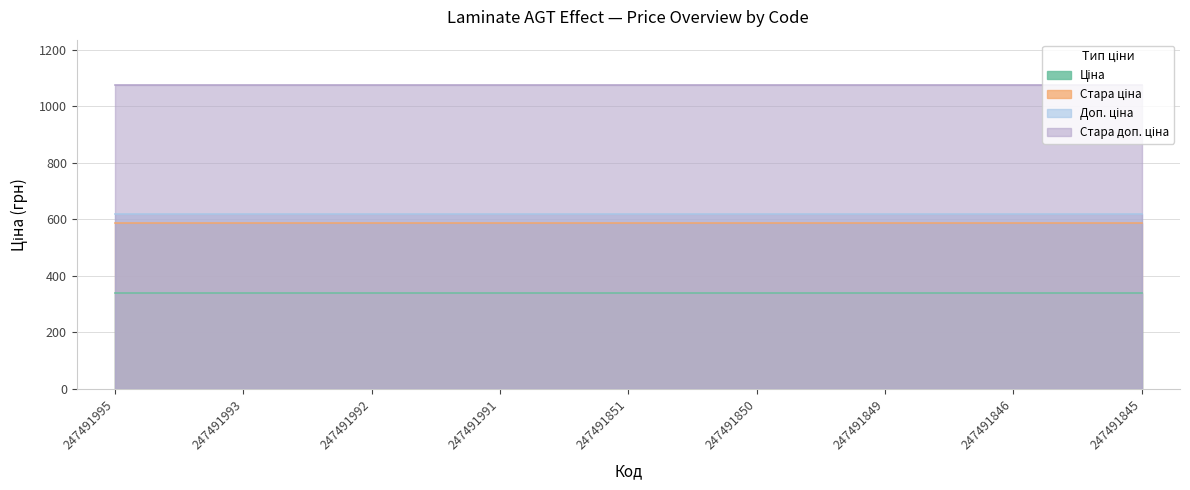

What is the approximate value of Доп. ціна at 247491851?

619.0